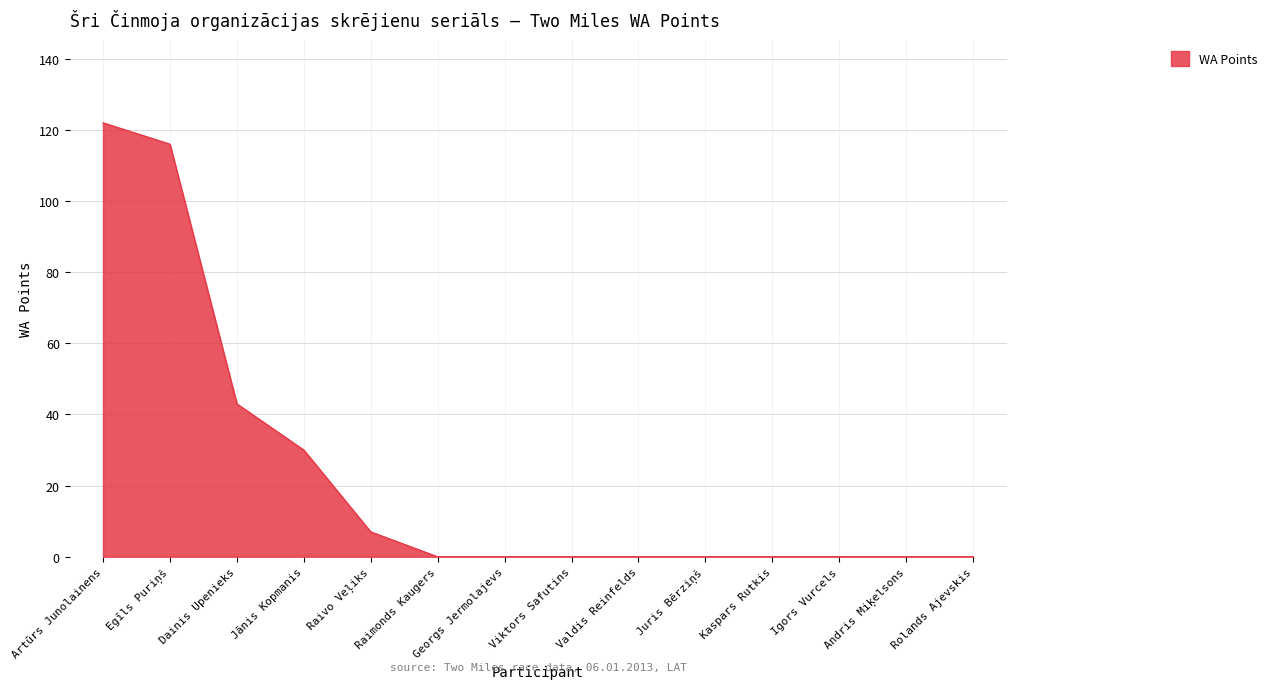

Is it true that the value at Georgs Jermolajevs is -80?

False